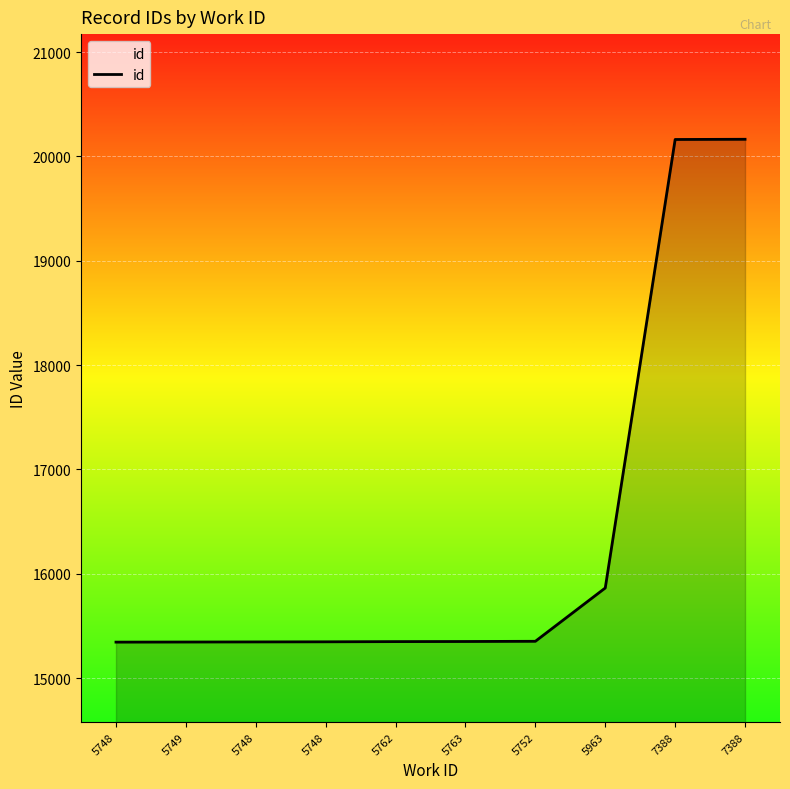

How many lines are shown in the chart?

1